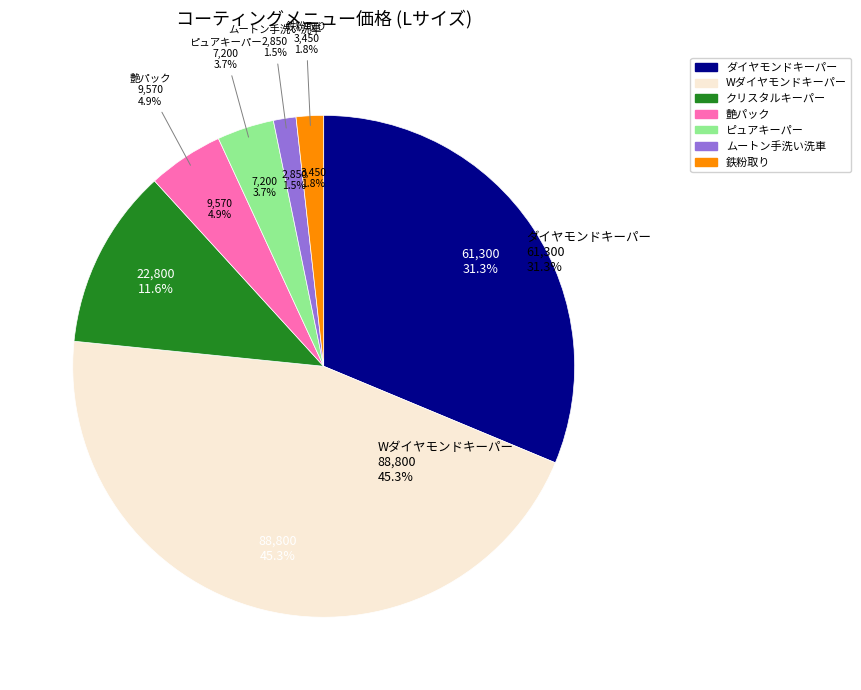

Which category has the smallest portion of the pie?

ムートン手洗い洗車